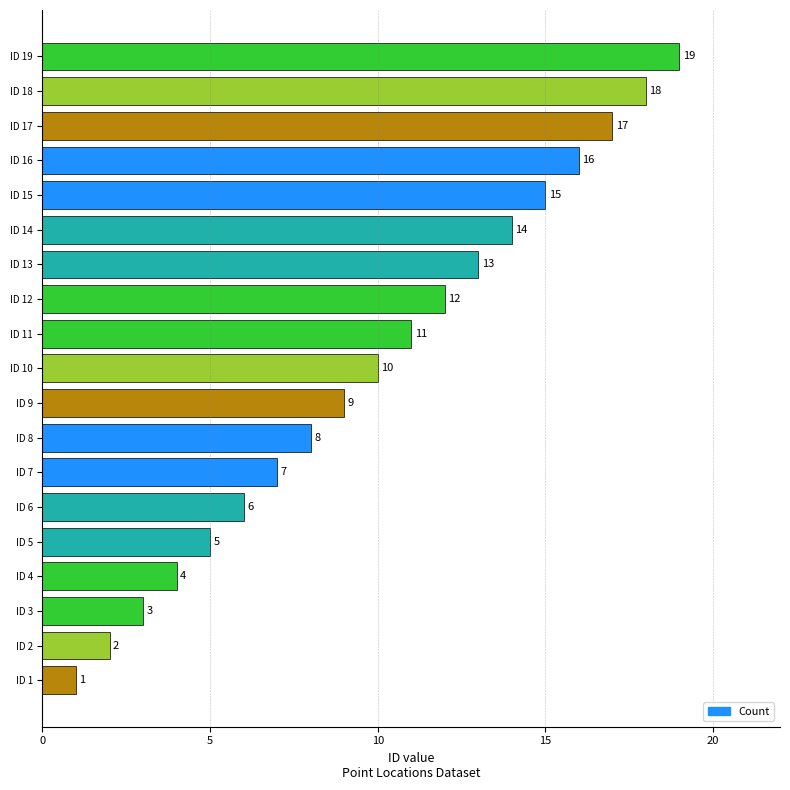

What is the difference between the maximum and minimum values?

18